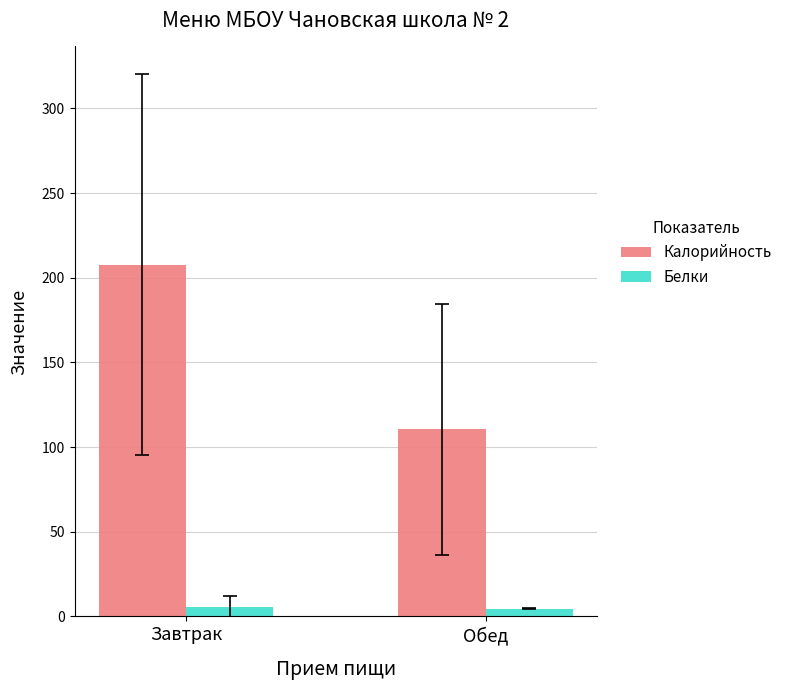

The Белки series shows 4.7 at Обед. True or false?

True